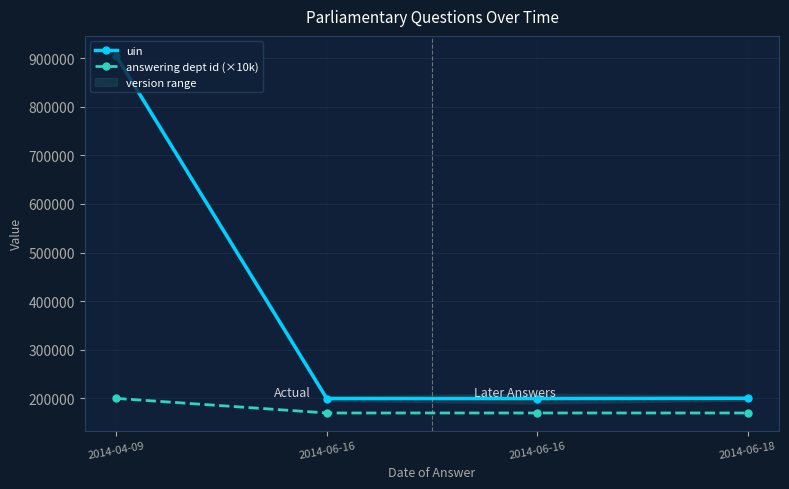

What is the label of the 3rd point from the right?

2014-06-16